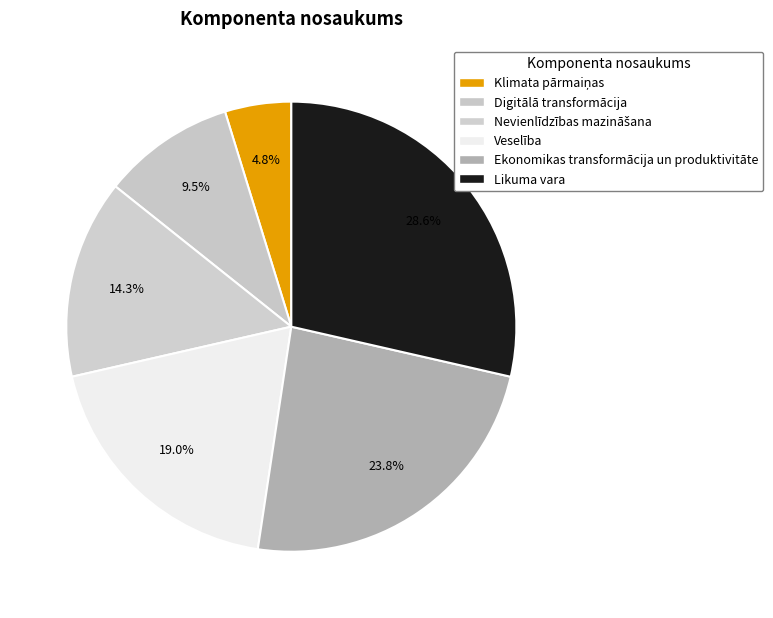

True or false: Ekonomikas transformācija un produktivitāte accounts for 24% of the total.

True